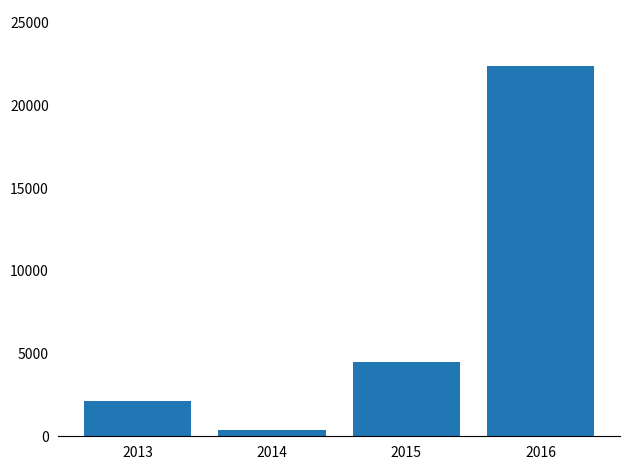

Rank the categories by value from highest to lowest.

2016, 2015, 2013, 2014